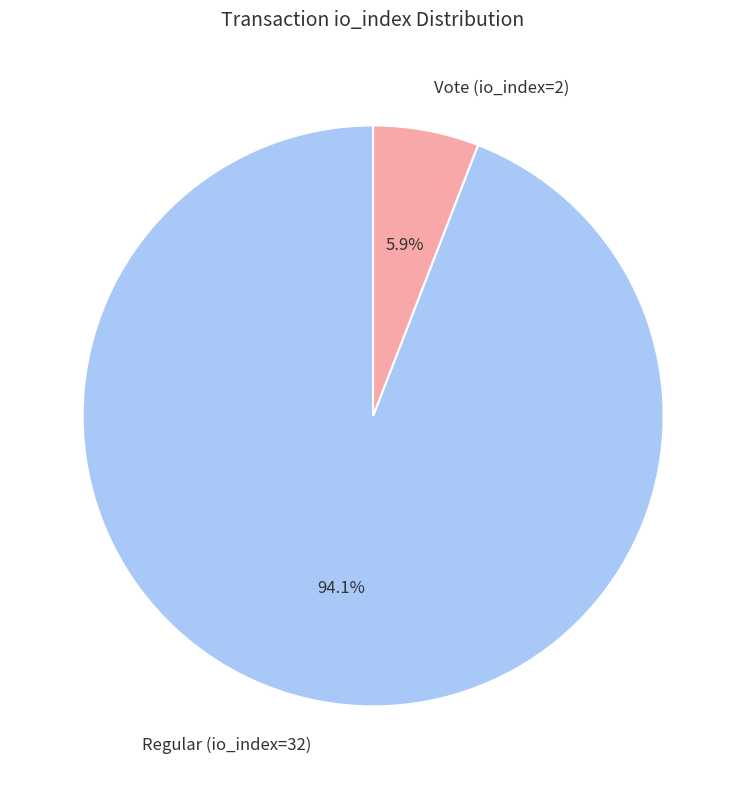

What is the ratio of the value at Vote (io_index=2) to the value at Regular (io_index=32)?

0.1